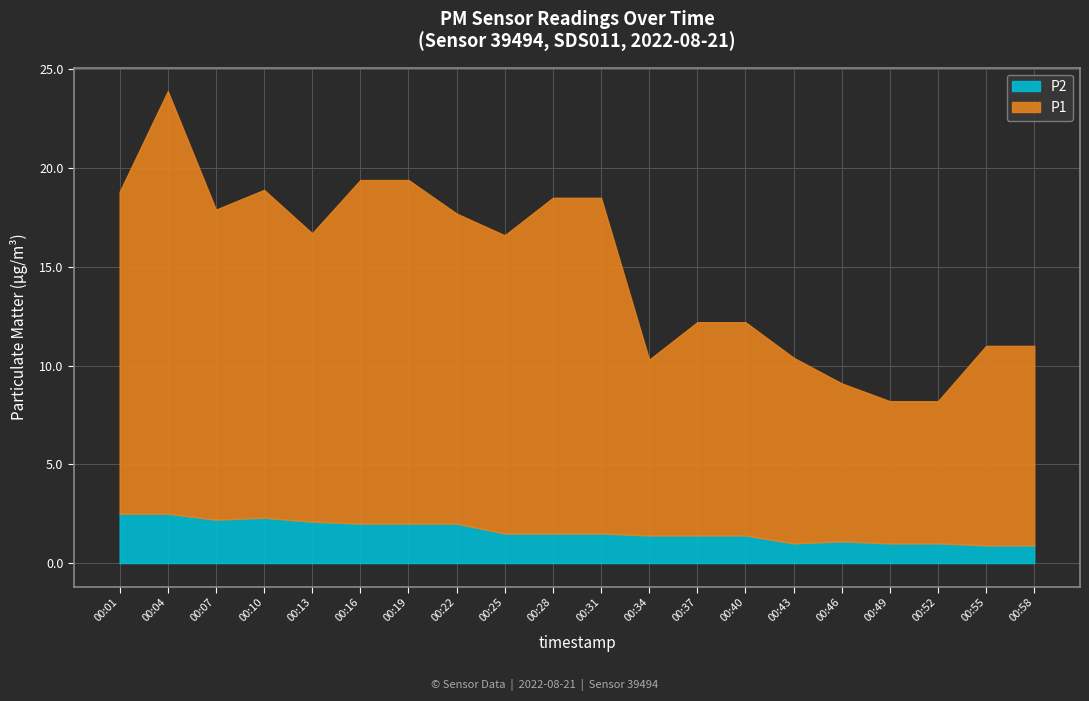

Reading right to left, extract all data points from this chart.

P1: 11.0	11.0	8.2	8.2	9.1	10.4	12.2	12.2	10.3	18.5	18.5	16.6	17.7	19.4	19.4	16.7	18.9	17.9	23.9	18.8
P2: 0.9	0.9	1.0	1.0	1.1	1.0	1.4	1.4	1.4	1.5	1.5	1.5	2.0	2.0	2.0	2.1	2.3	2.2	2.5	2.5